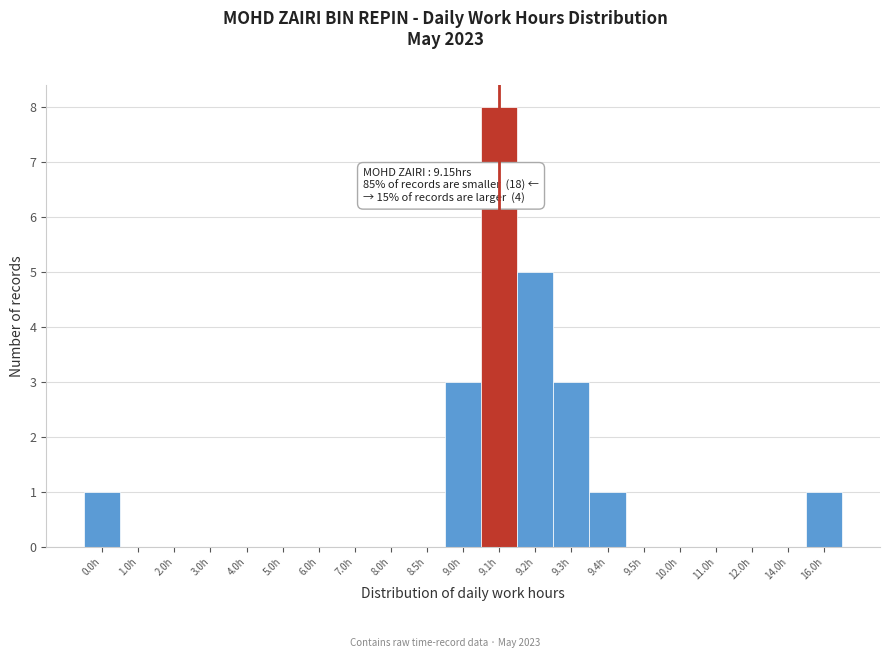

Reading left to right, extract all data points from this chart.

0.0h=1	1.0h=0	2.0h=0	3.0h=0	4.0h=0	5.0h=0	6.0h=0	7.0h=0	8.0h=0	8.5h=0	9.0h=3	9.1h=8	9.2h=5	9.3h=3	9.4h=1	9.5h=0	10.0h=0	11.0h=0	12.0h=0	14.0h=0	16.0h=1